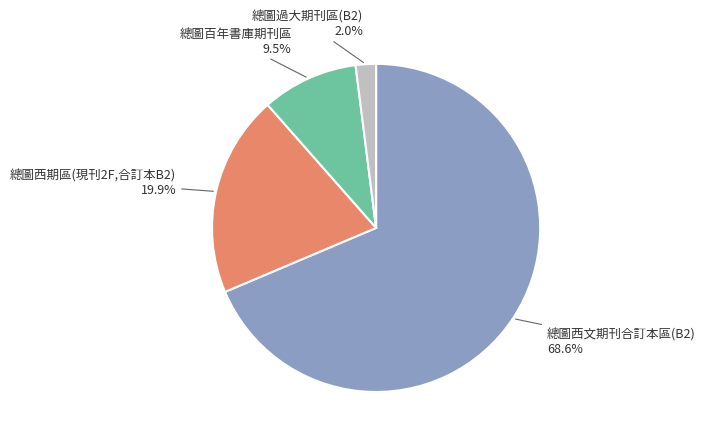

Is there any slice that represents more than half of the pie?

Yes